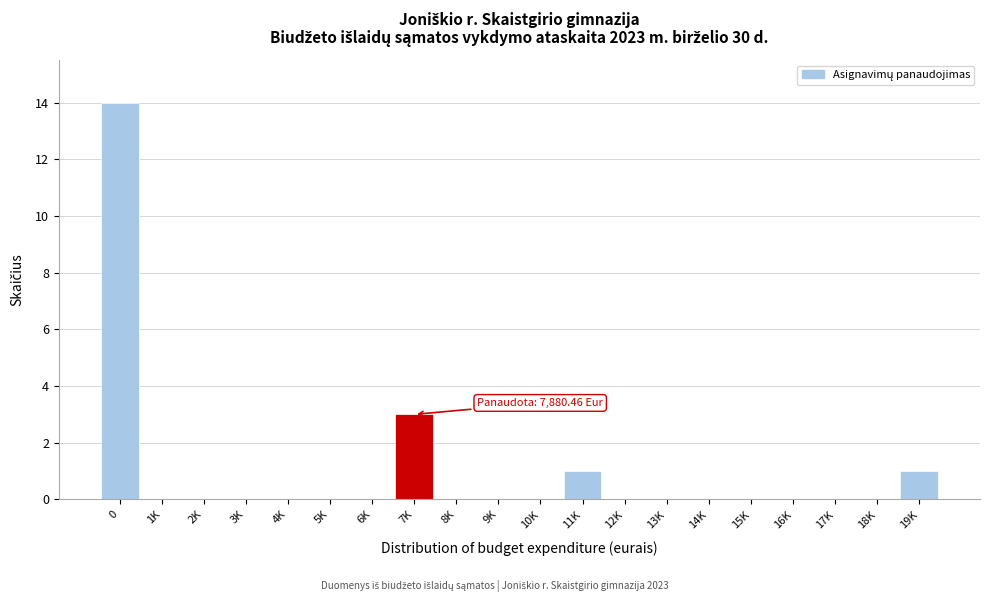

Reading left to right, extract all data points from this chart.

0=14	1K=0	2K=0	3K=0	4K=0	5K=0	6K=0	7K=3	8K=0	9K=0	10K=0	11K=1	12K=0	13K=0	14K=0	15K=0	16K=0	17K=0	18K=0	19K=1